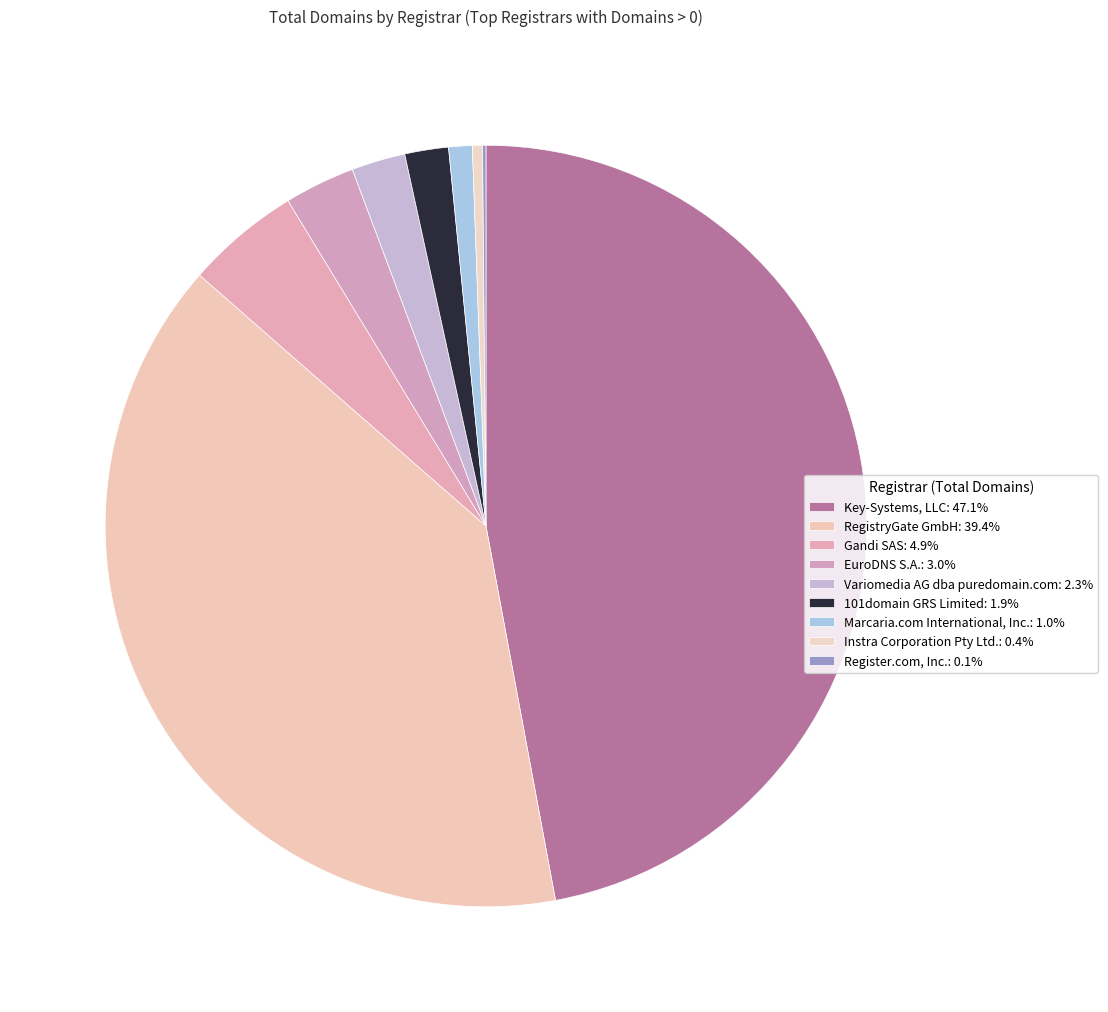

Which slice is the largest?

Key-Systems, LLC